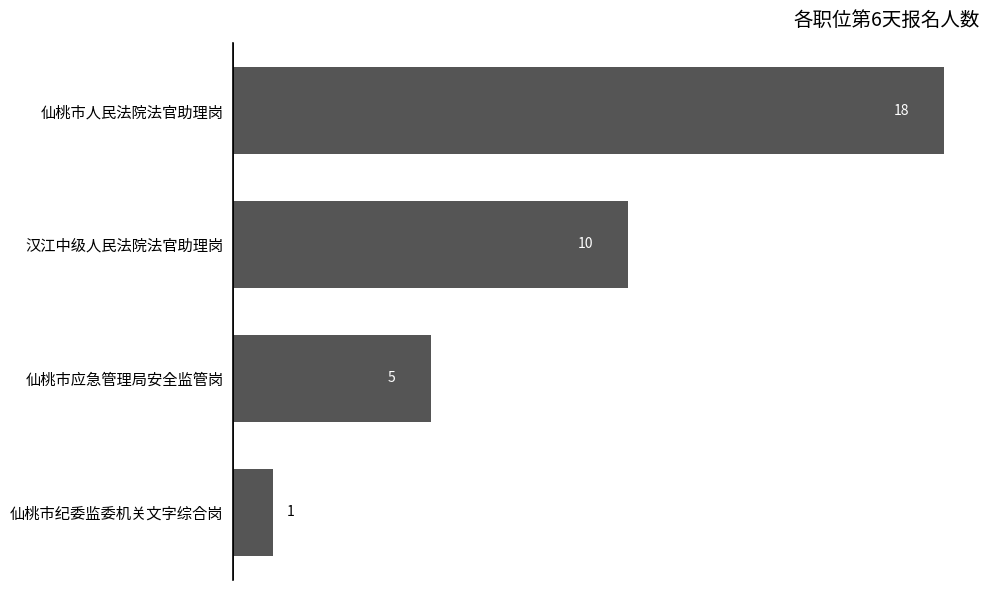

Reading top to bottom, extract all data points from this chart.

仙桃市人民法院法官助理岗=18	汉江中级人民法院法官助理岗=10	仙桃市应急管理局安全监管岗=5	仙桃市纪委监委机关文字综合岗=1